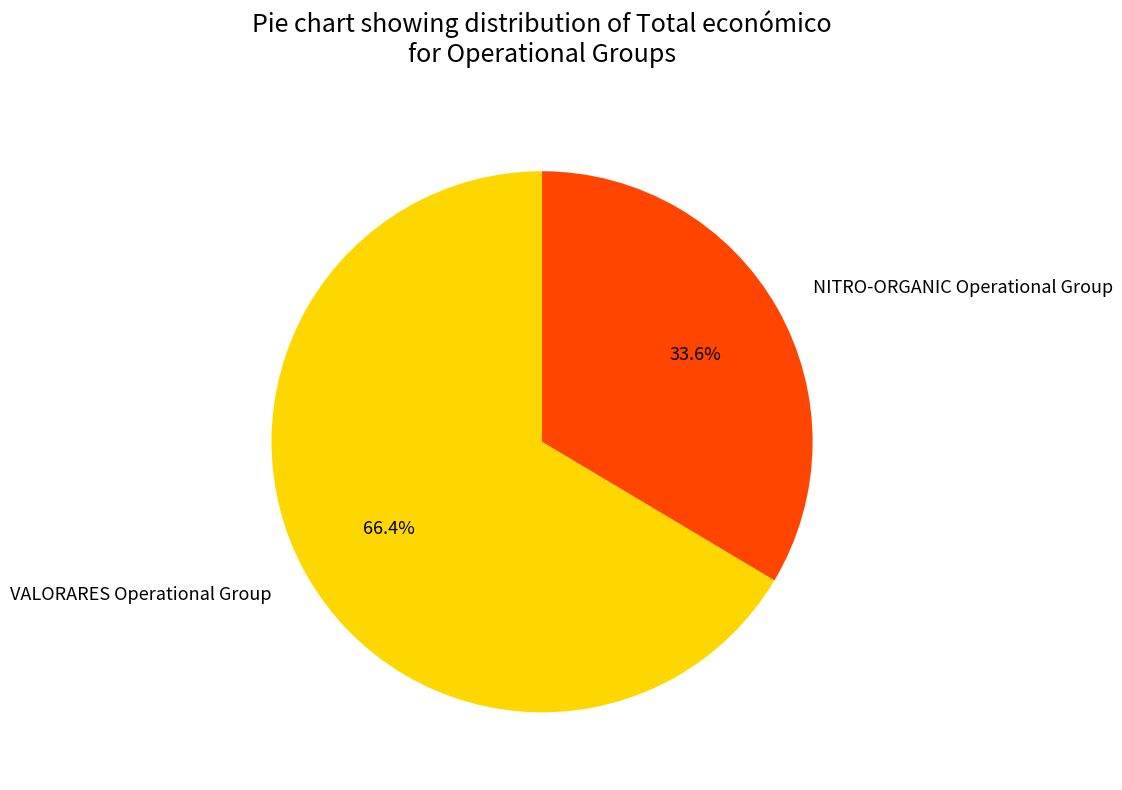

Count the number of slices in the pie.

2